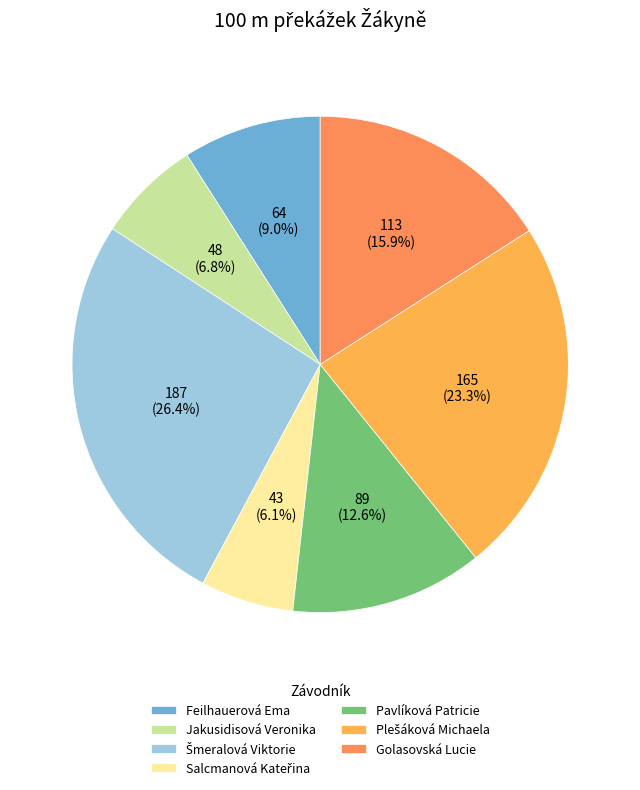

To the nearest percent, what is the difference between the largest and smallest slice percentages?

20%